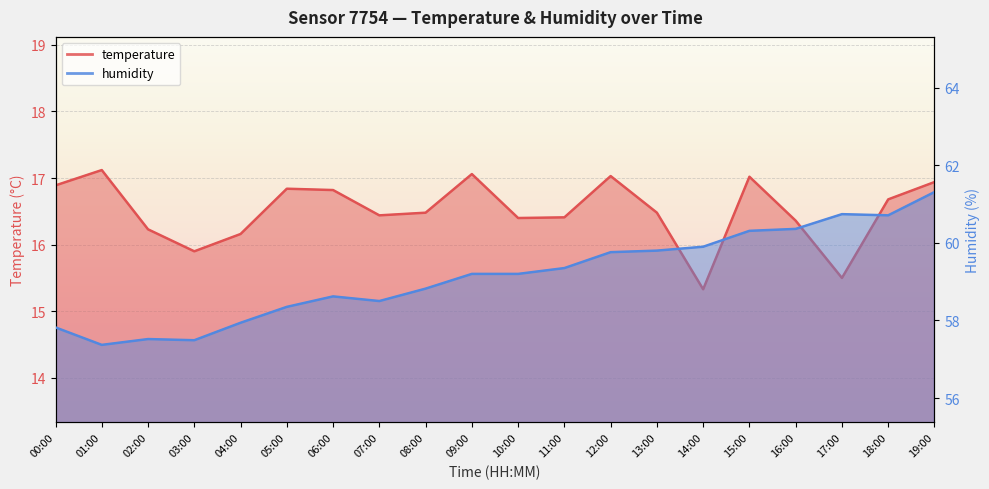

What value does the temperature series have at 04:00?

16.2